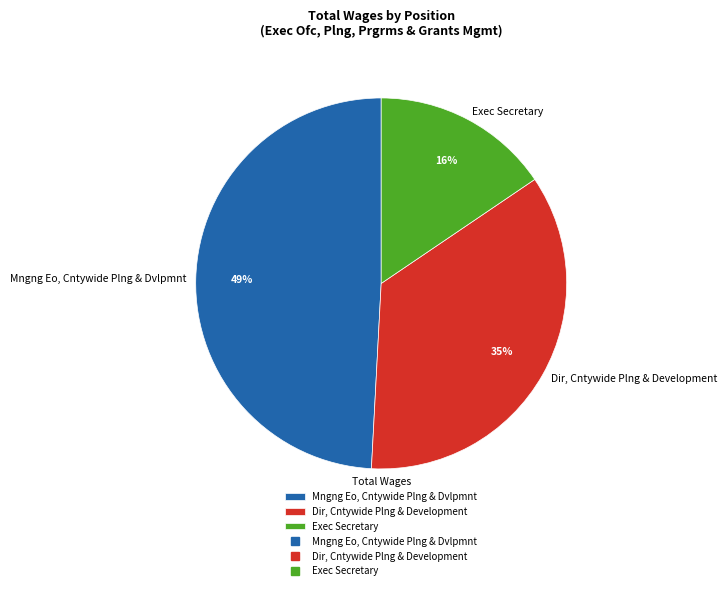

To the nearest percent, what portion does Mngng Eo, Cntywide Plng & Dvlpmnt represent?

49%